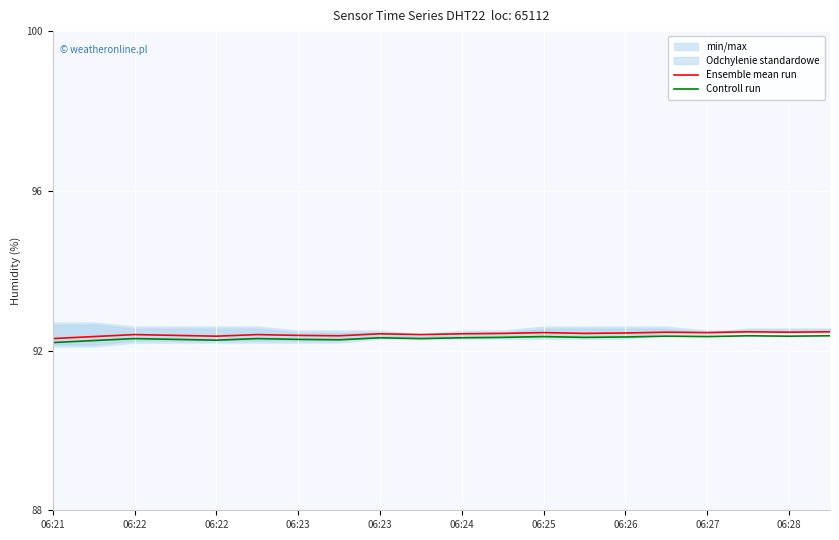

Count the Ensemble mean run values in the range 92 to 93.

20